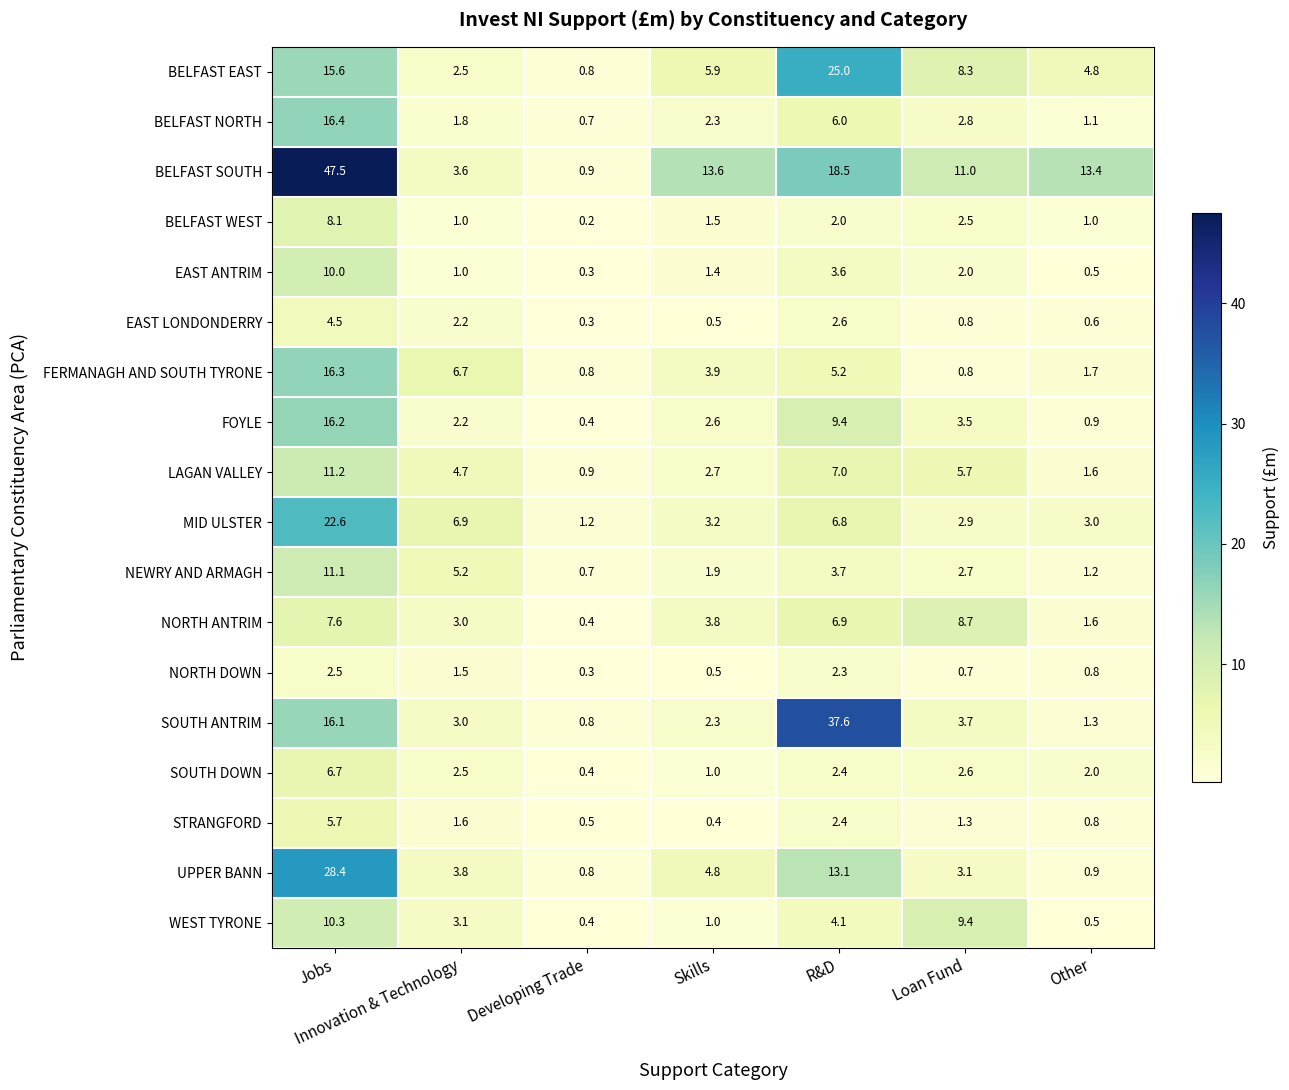

Which series has the largest total across all categories?

BELFAST SOUTH